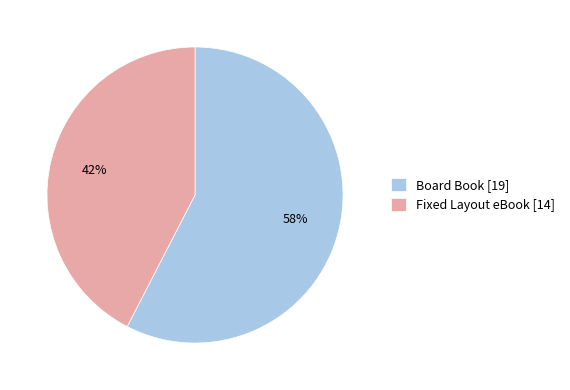

True or false: Board Book accounts for 68% of the total.

False